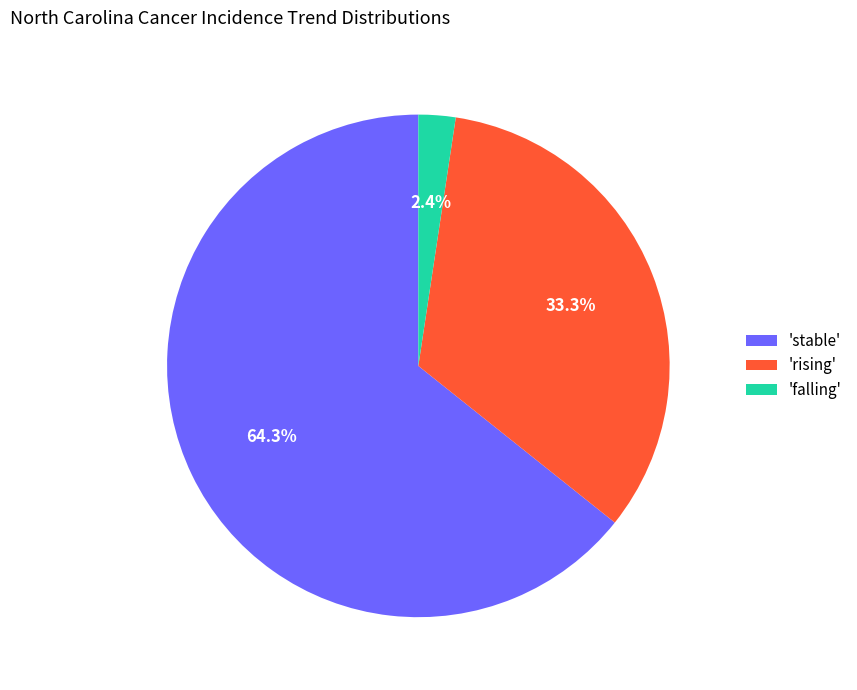

What is the ratio of the value at 'stable' to the value at 'rising'?

1.9